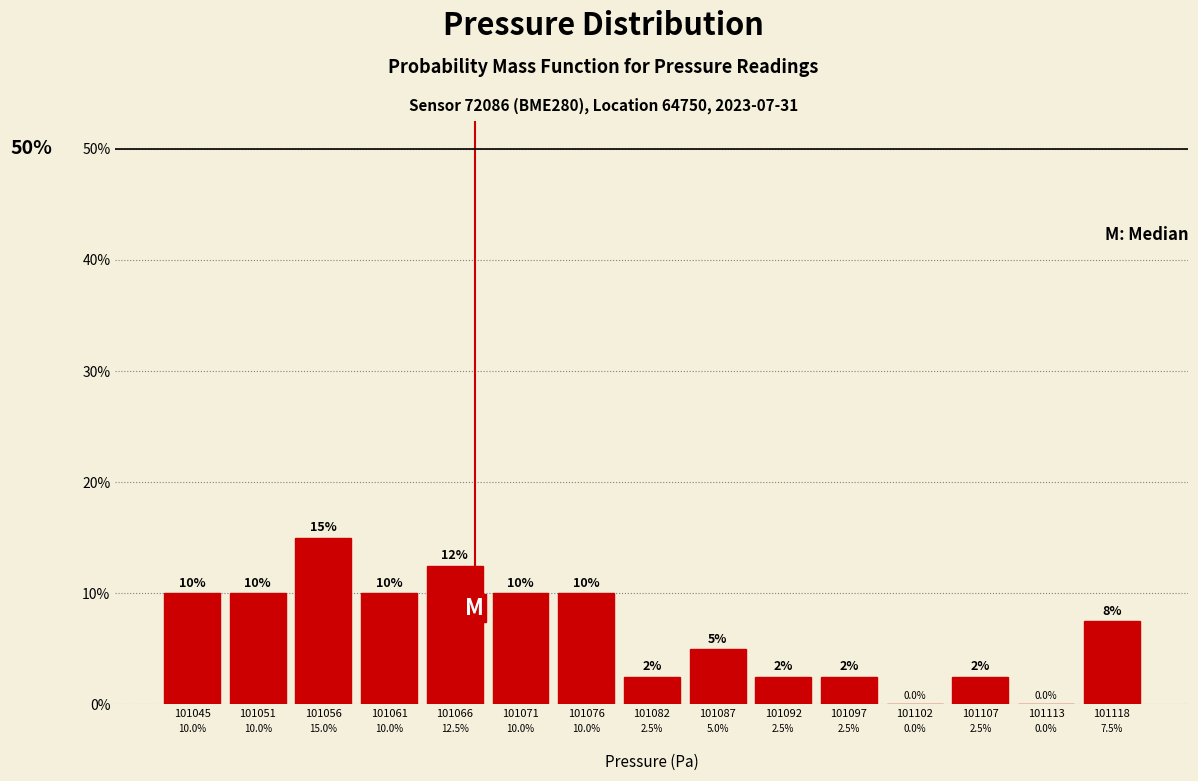

How tall is the bar that spans 101074 to 101079 on the x-axis? The bar edges are not printed on the chart, so give them approximately, as read against the axis.

10.0